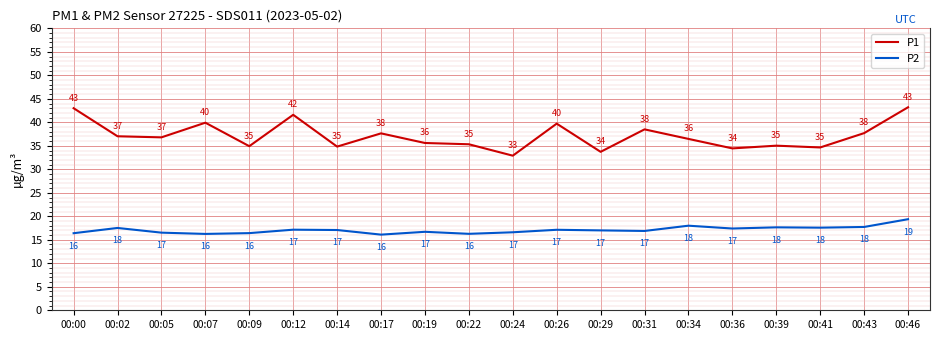

Which series has the widest spread of values?

P1